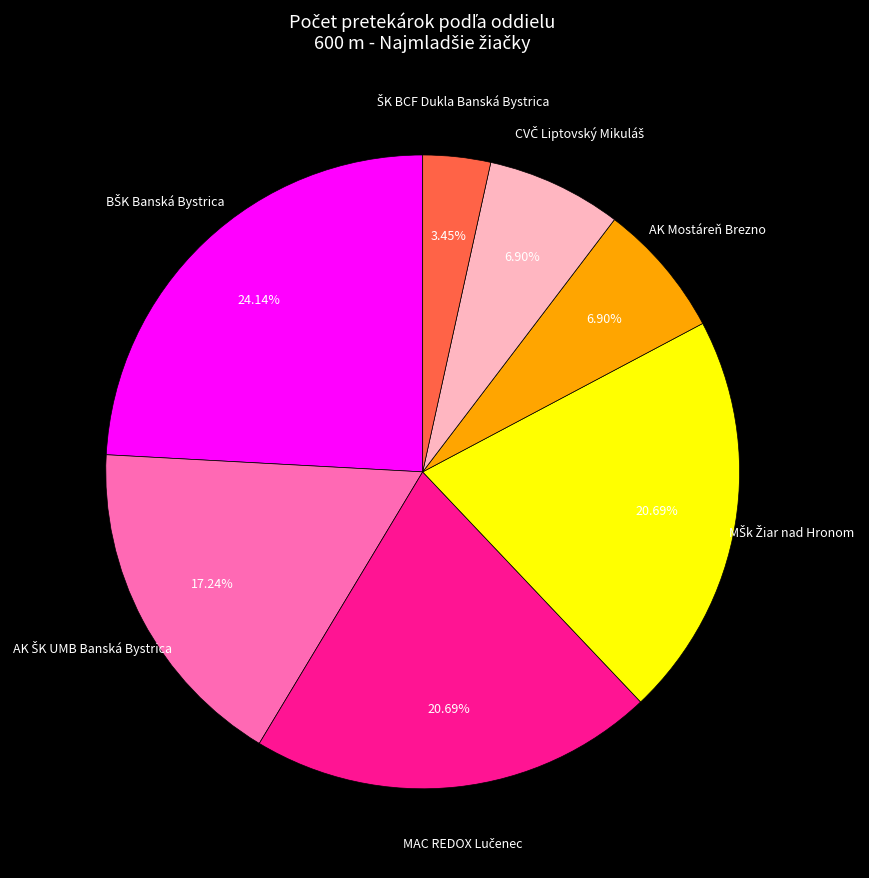

Is there a majority slice in this chart?

No